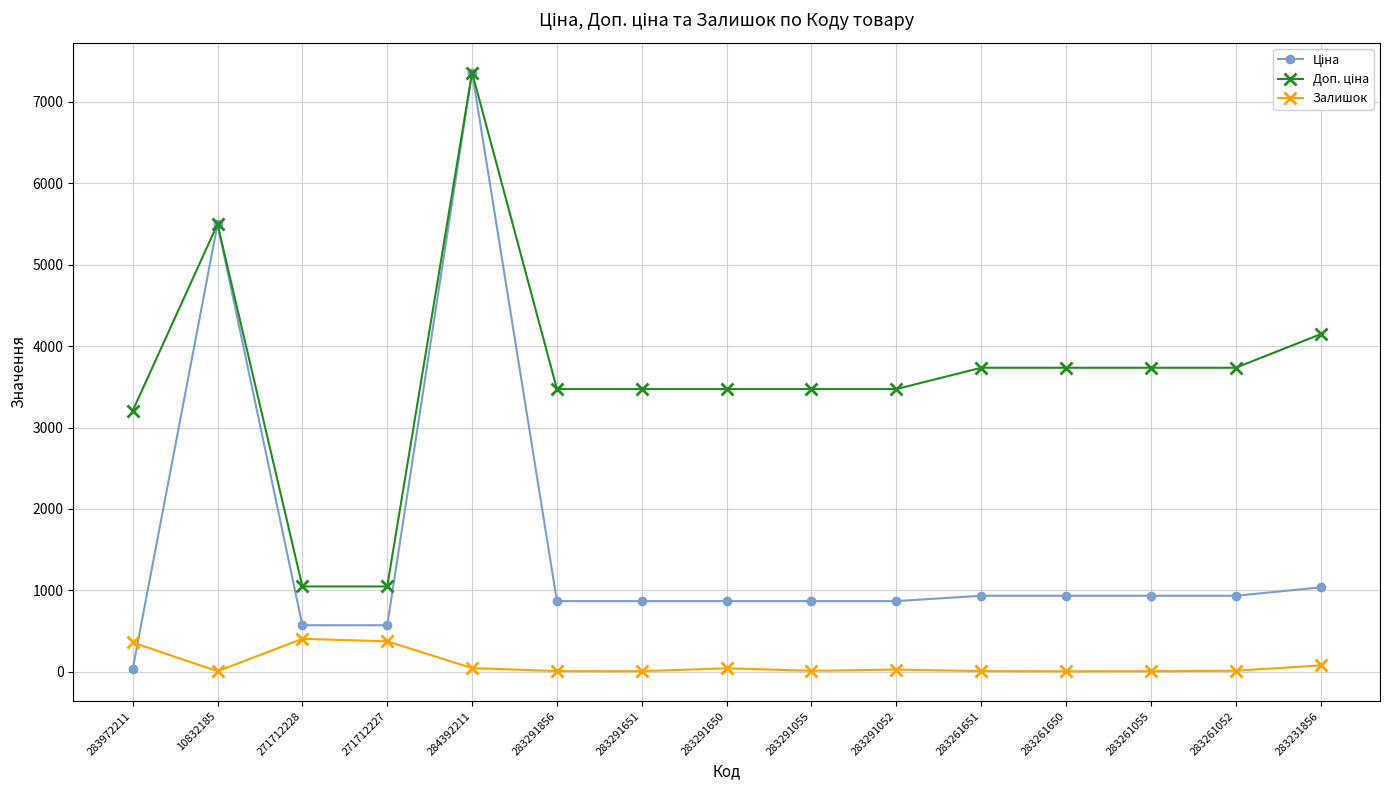

What is the maximum value shown in the chart?

7360.2